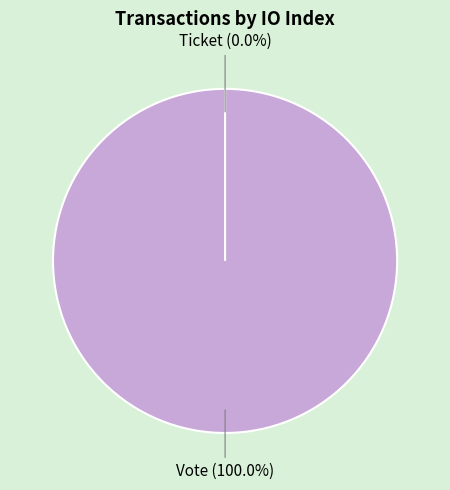

What percentage do Ticket (io_index=0) and Vote (io_index=1) together represent?

100.0%